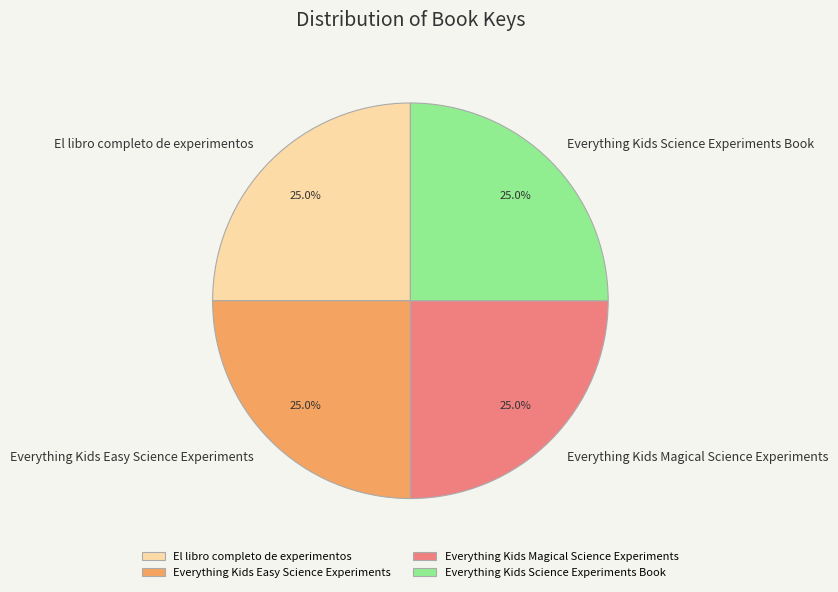

What is the ratio of the value at El libro completo de experimentos to the value at Everything Kids Science Experiments Book?

1.0